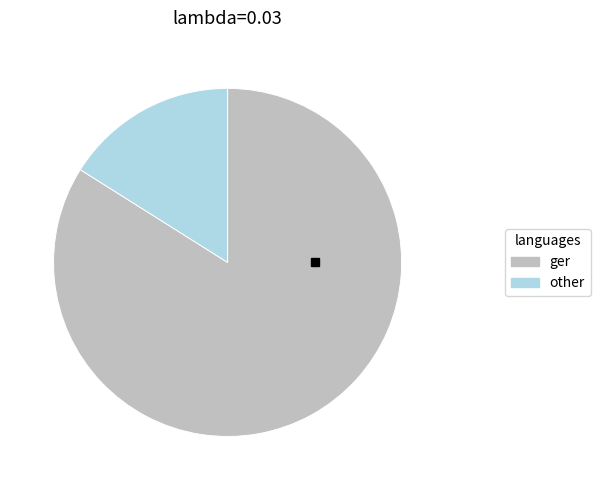

Does any single category account for the majority?

Yes